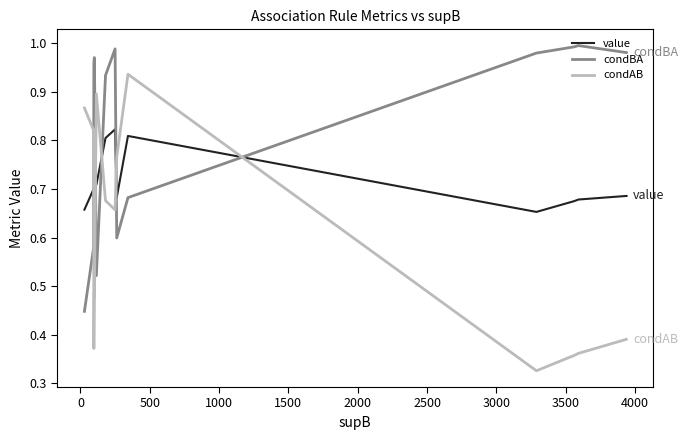

Which series has the largest total across all categories?

condBA